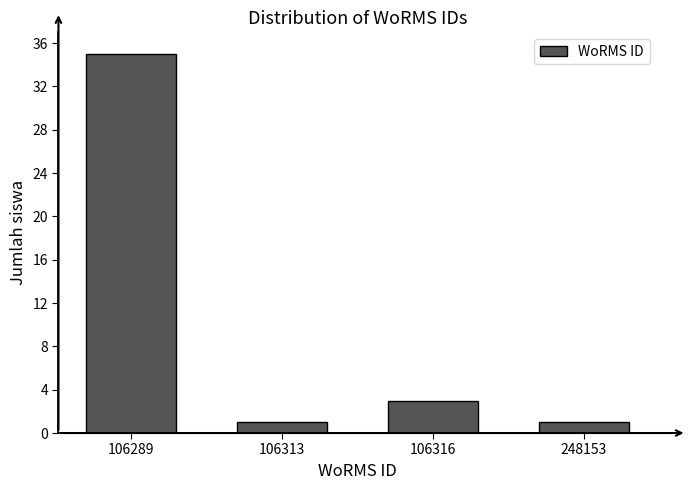

Reading left to right, what are all the values shown in this chart?

106289=35	106313=1	106316=3	248153=1